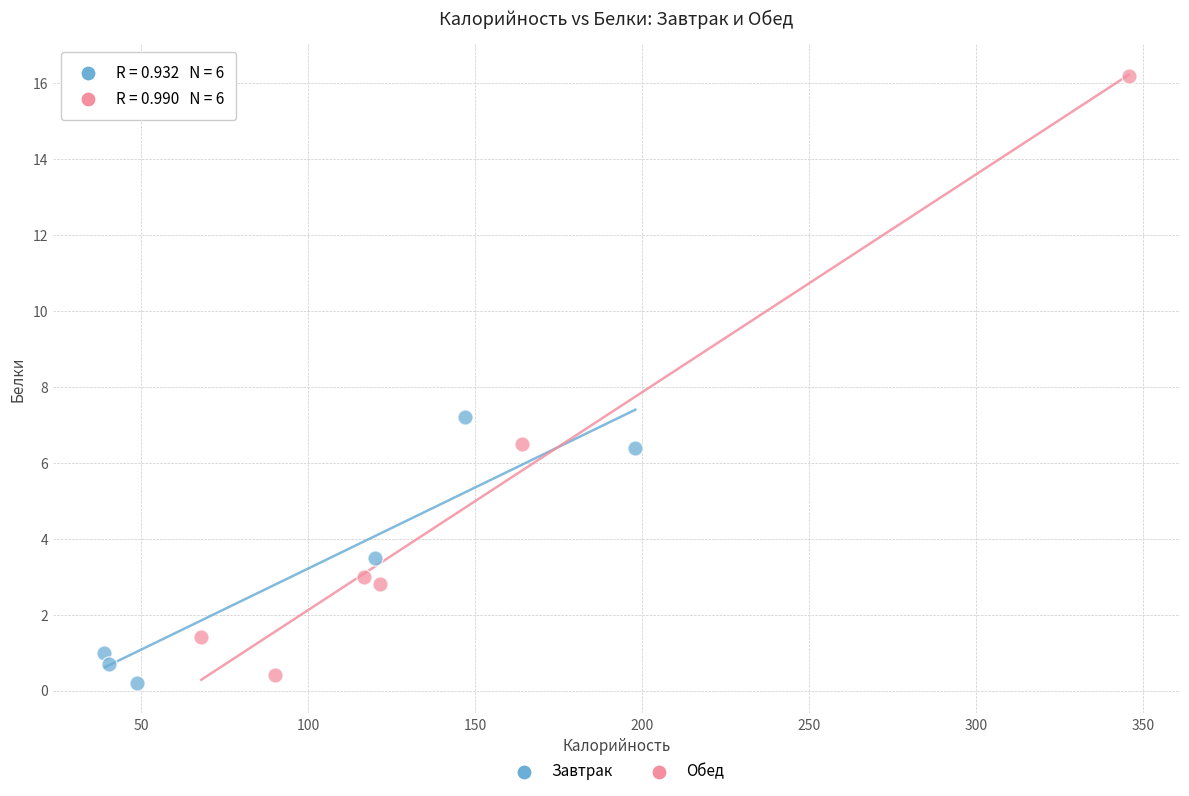

Which series has the largest Y range (max minus min)?

Обед